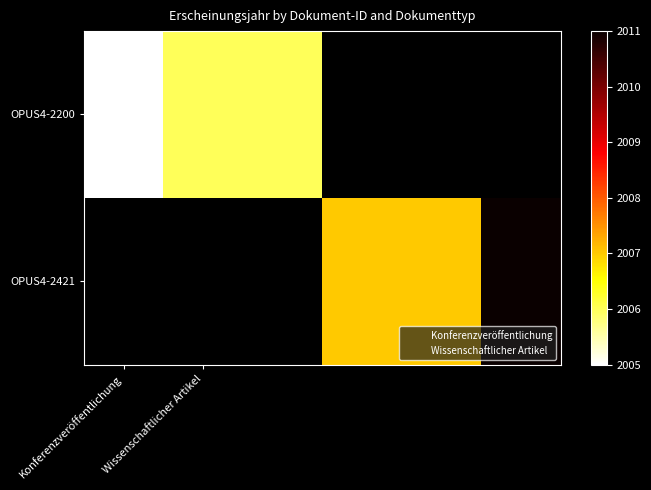

At which label is OPUS4-2200 closest to 2005?

Konferenzveröffentlichung